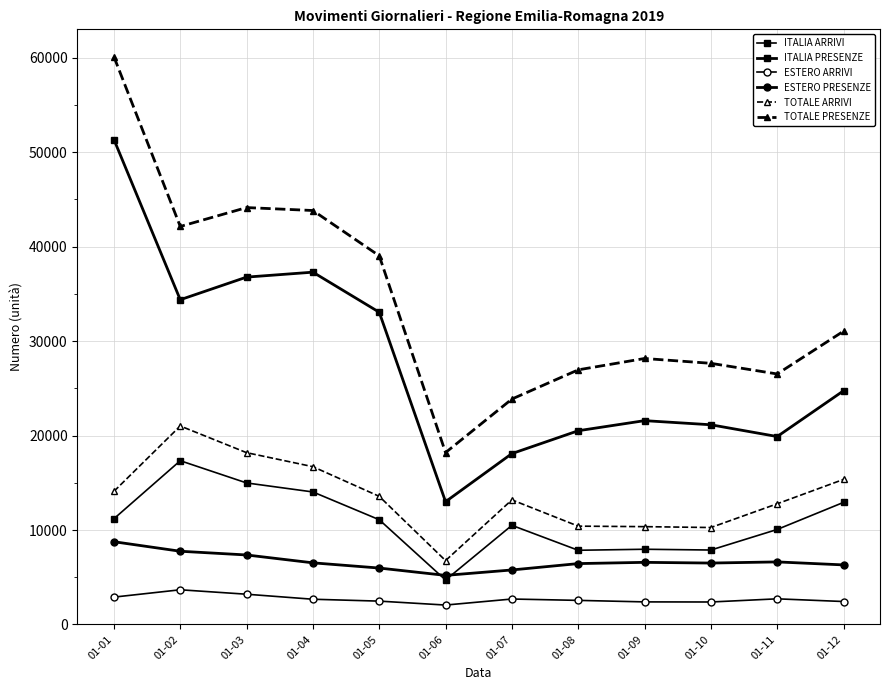

True or false: ITALIA ARRIVI has a value of 7883 at 01-10.

True